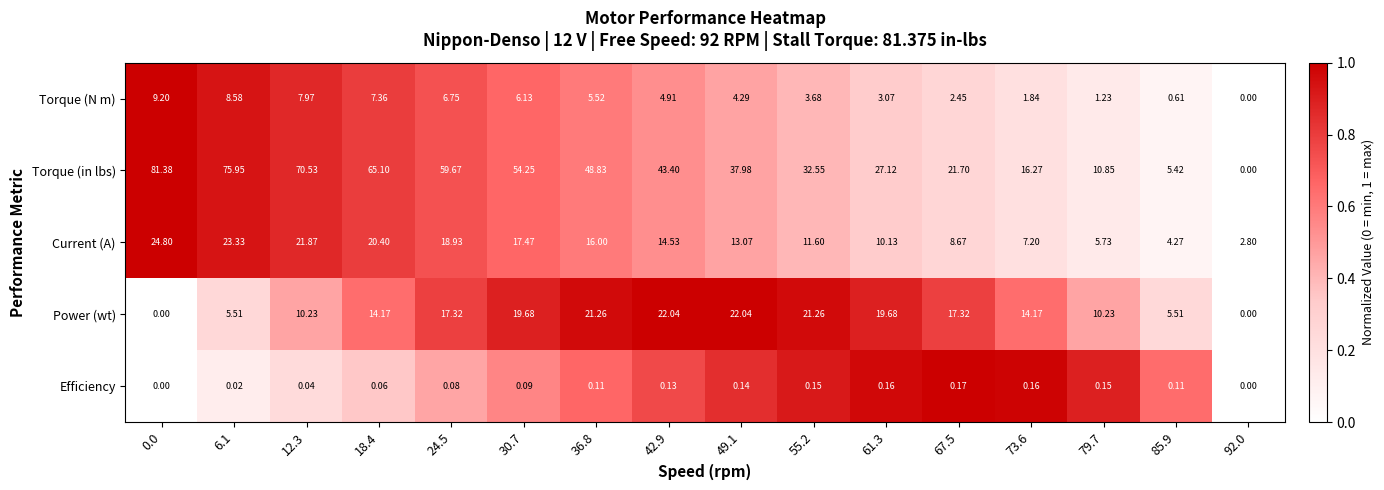

How many values in the Torque (in lbs) series exceed 43?

8